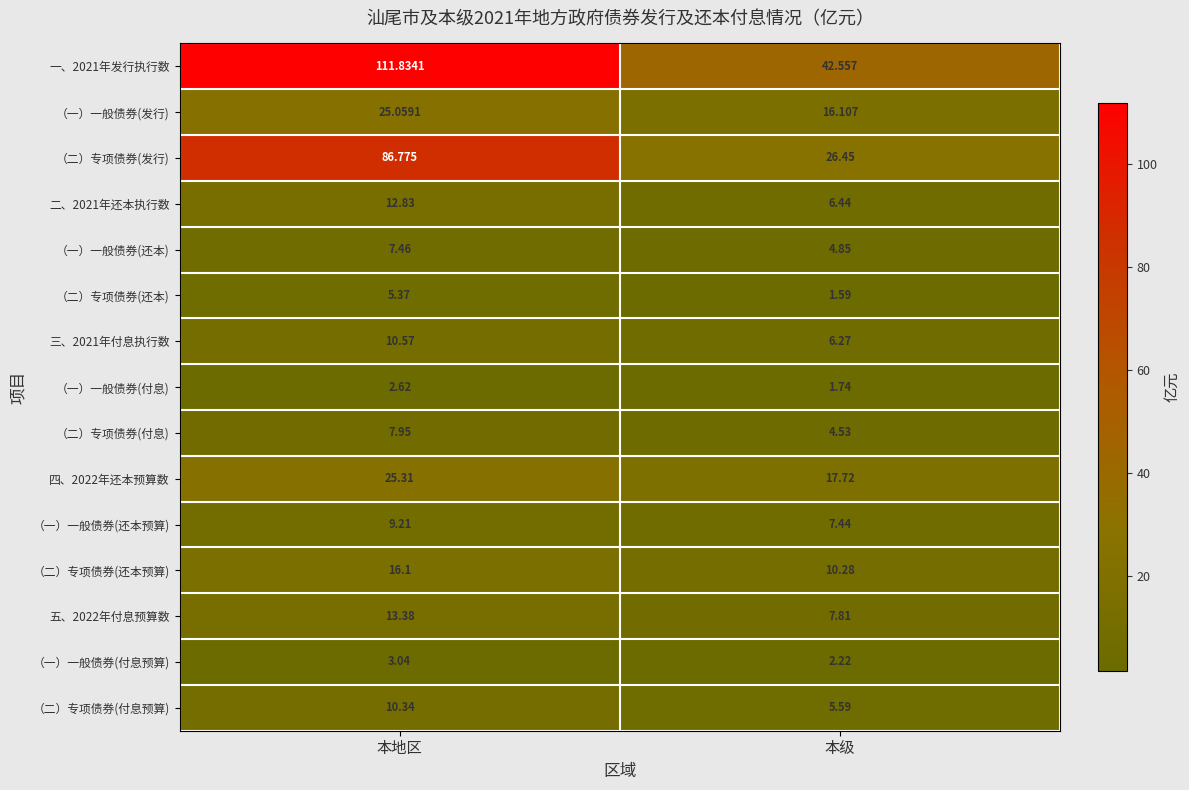

At which category is the sum across all series the highest?

本地区